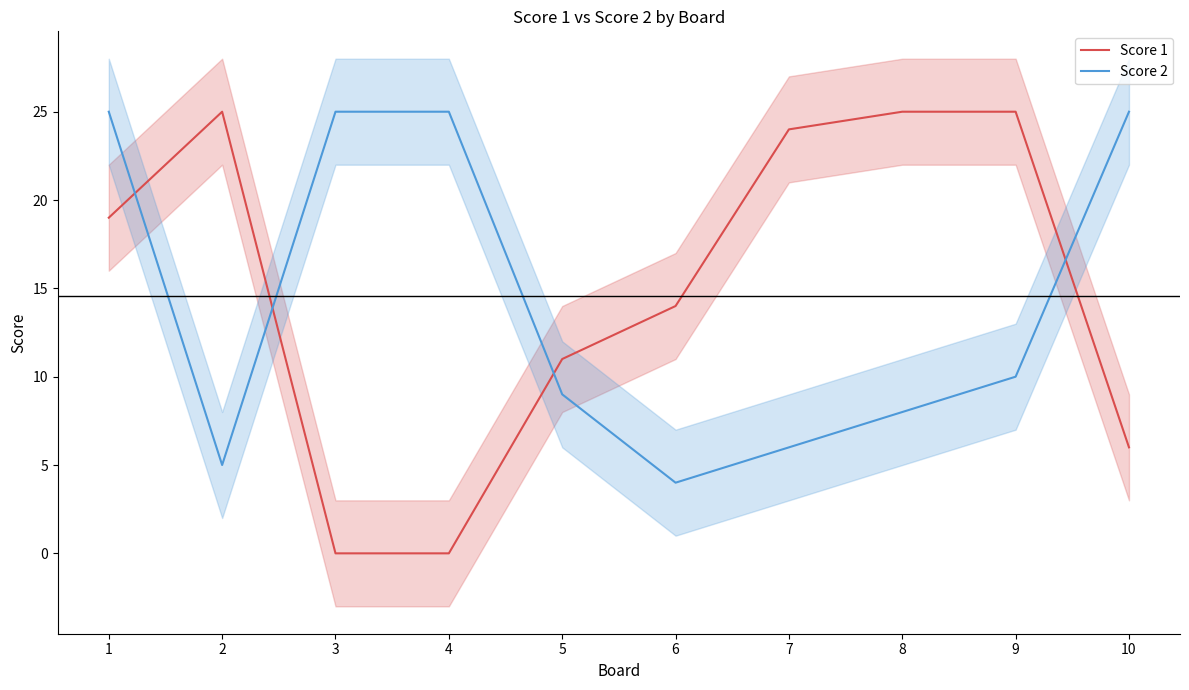

What is the value of the Score 2 point at the 2nd from the left?

5